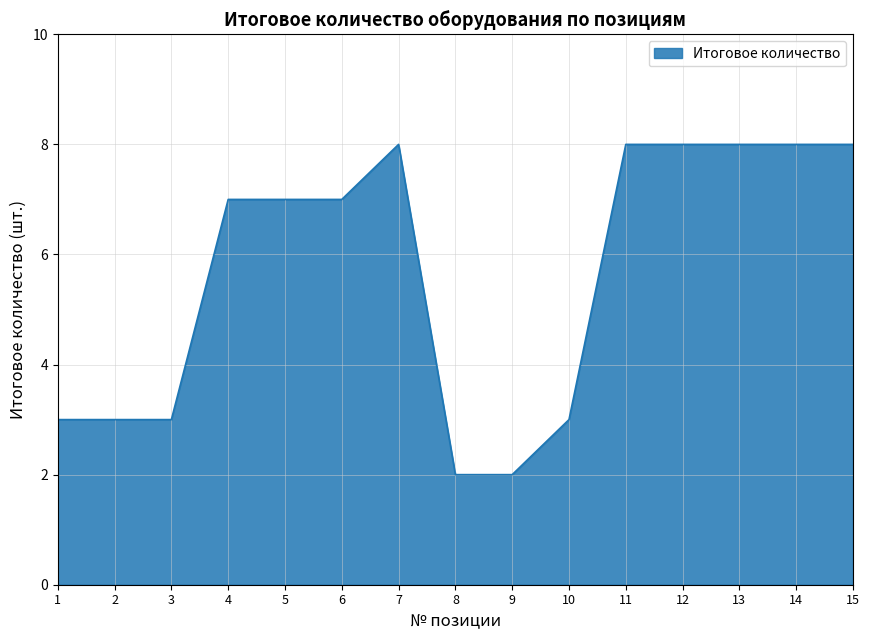

Read the value at 10.

3